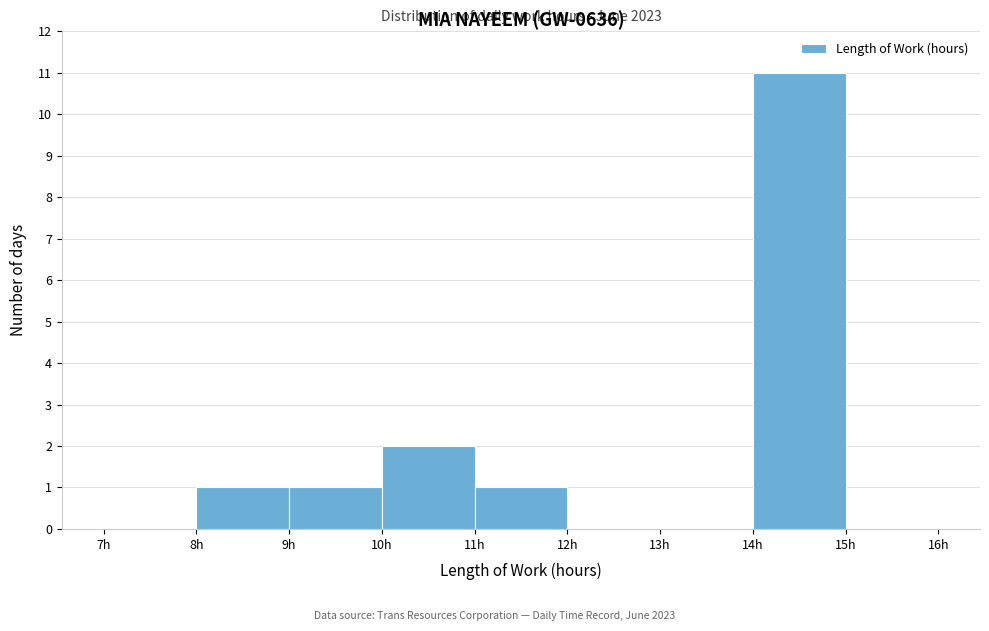

Over which range of the x-axis is the bar tallest?

14 to 15